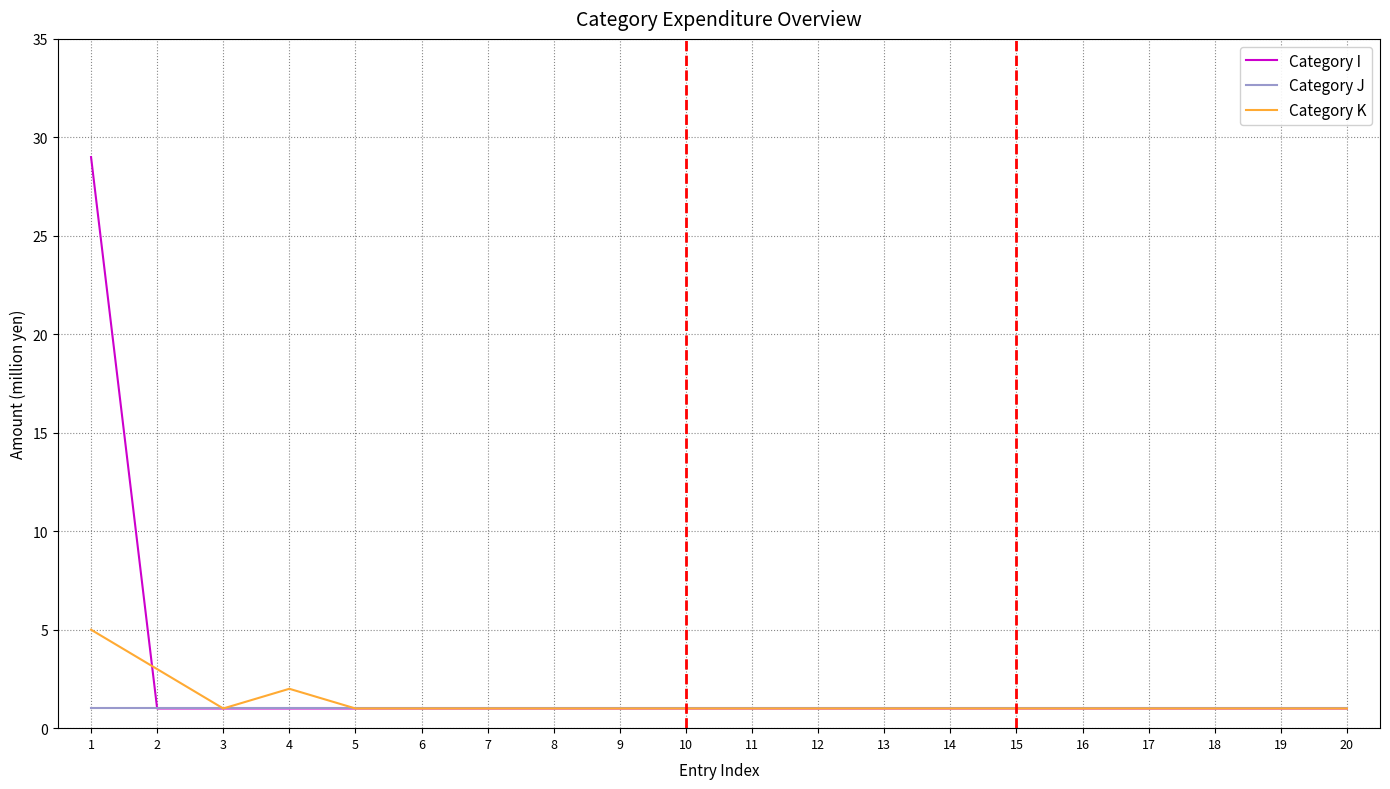

Does the chart have visible grid lines?

Yes